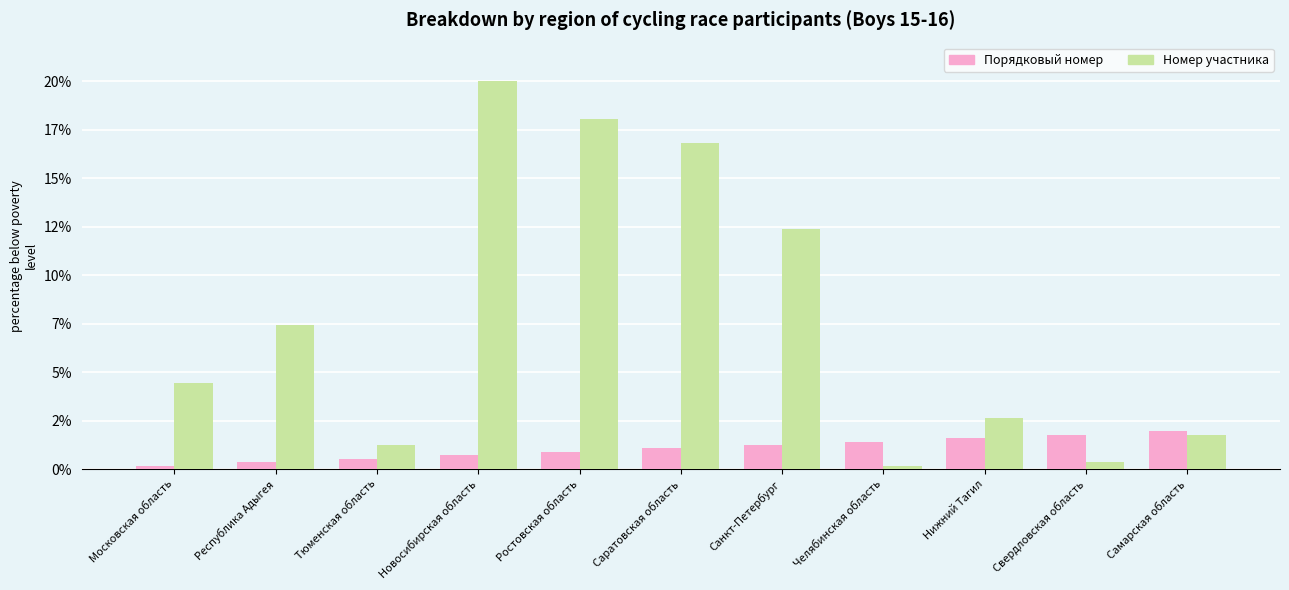

At which label is Номер участника closest to 10?

Санкт-Петербург